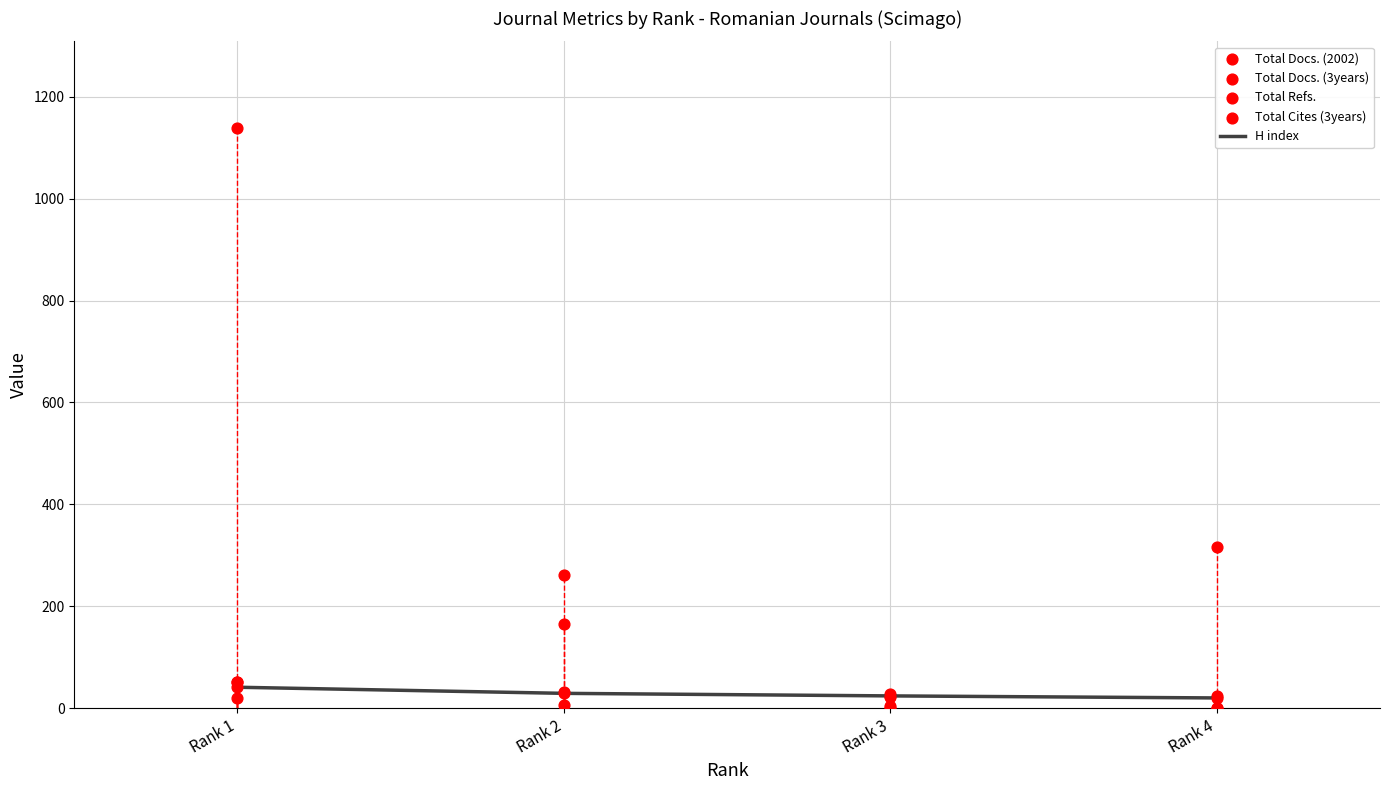

Which series contains the highest Y value?

Total Refs.